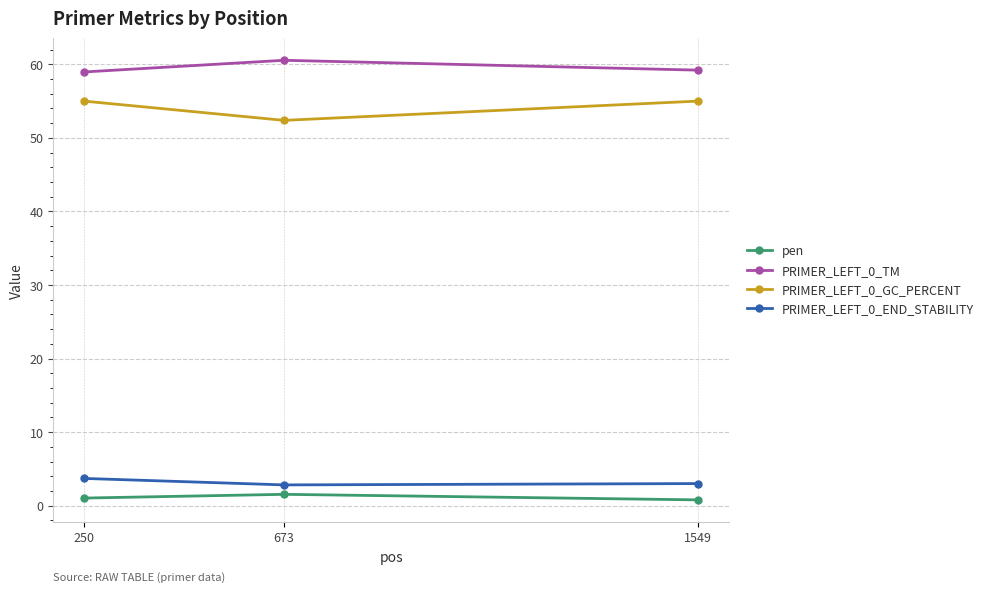

Read the PRIMER_LEFT_0_TM value at 1549.

59.2